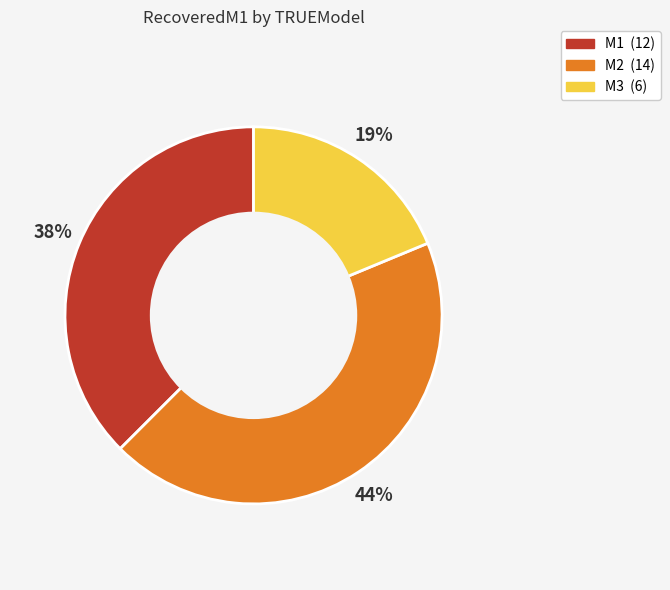

Does any single category account for the majority?

No